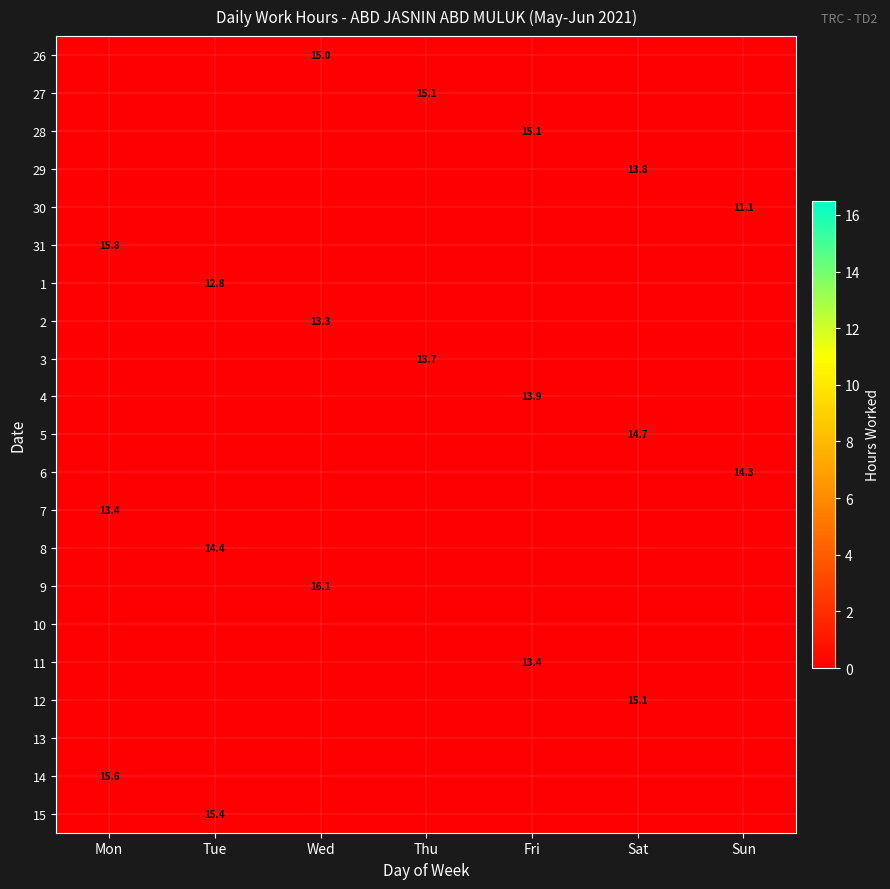

The value of 29 at Sat is 13.8. True or false?

True